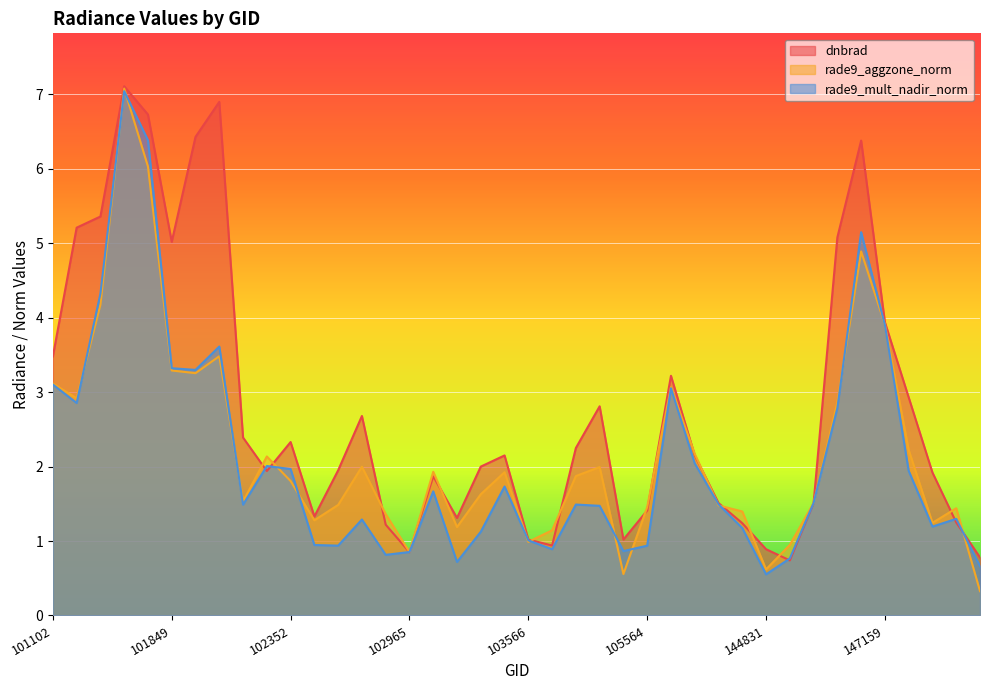

What is the sum of the rade9_aggzone_norm values at 103566 and 147924?

2.2